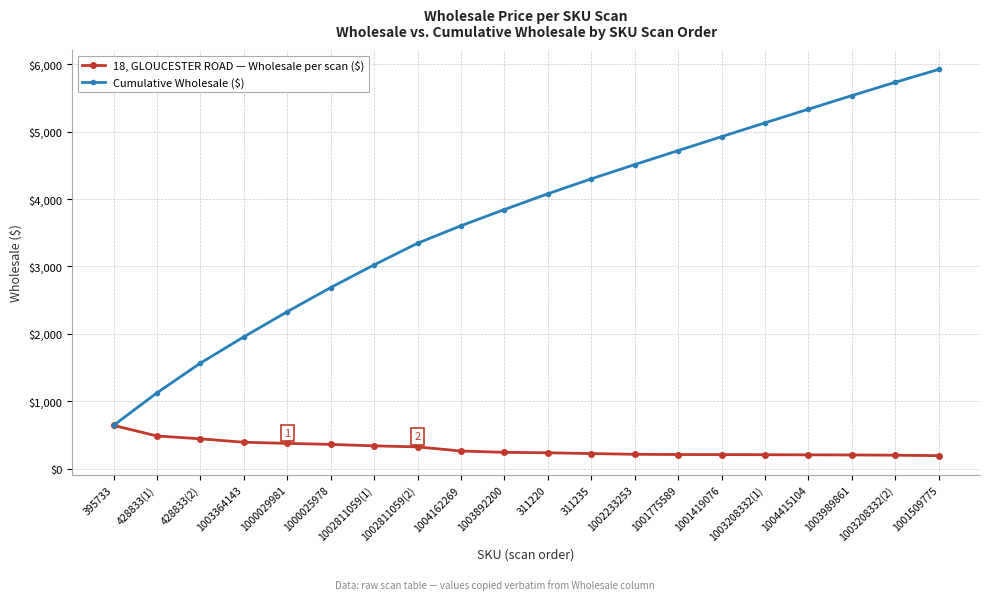

How many lines are shown in the chart?

2